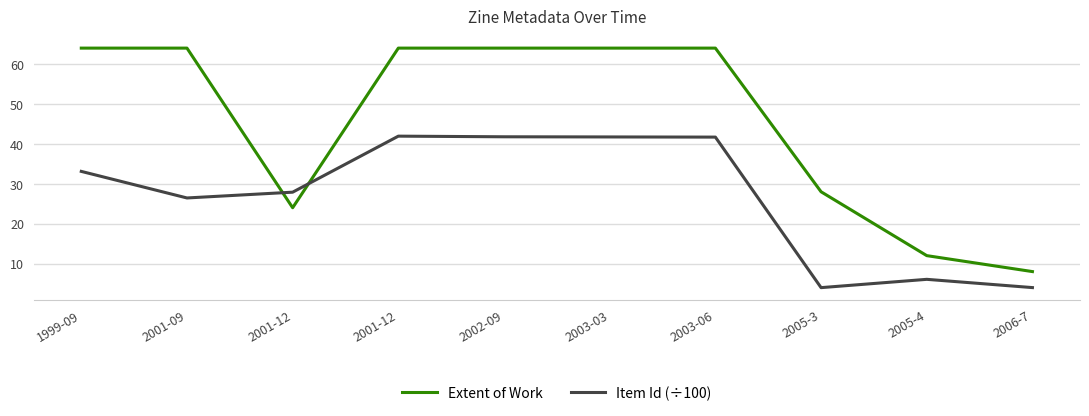

What are all the series names shown in the legend?

Extent of Work, Item Id (÷100)